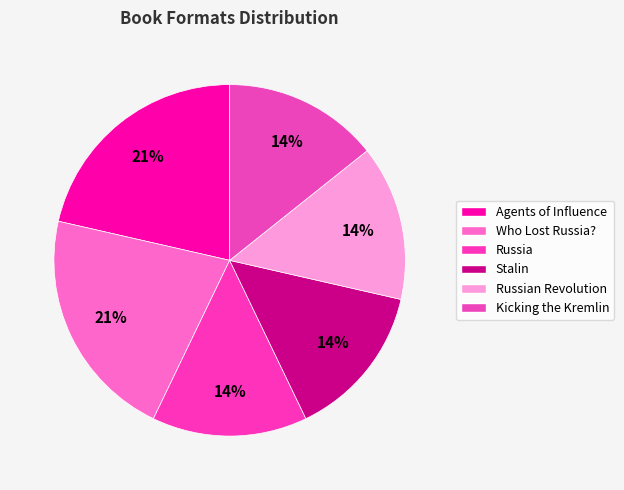

Rank the categories by value from lowest to highest.

Russia, Stalin, Russian Revolution, Kicking the Kremlin, Agents of Influence, Who Lost Russia?